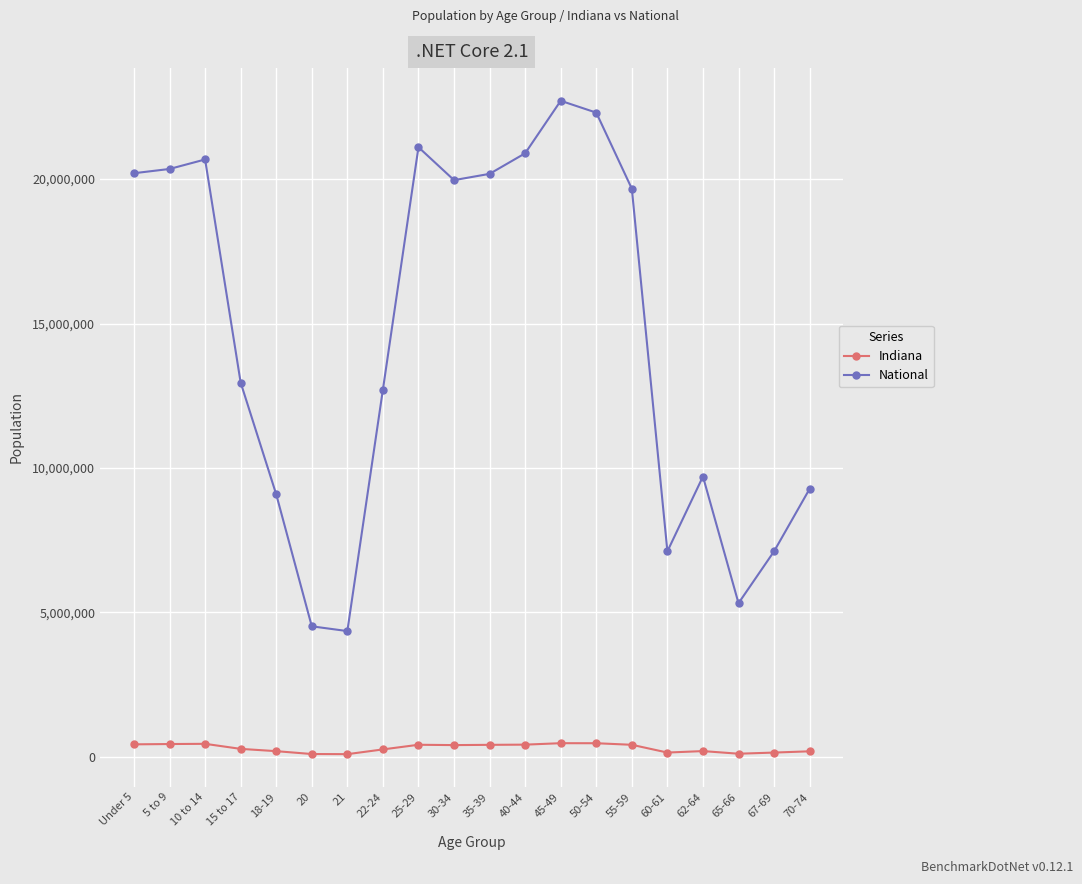

True or false: National has a value of 9278166 at 70-74.

True